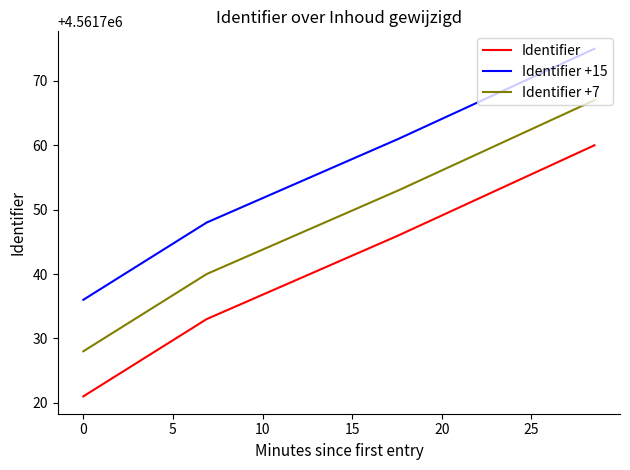

True or false: Identifier +15 and Identifier +7 cross at least once.

False